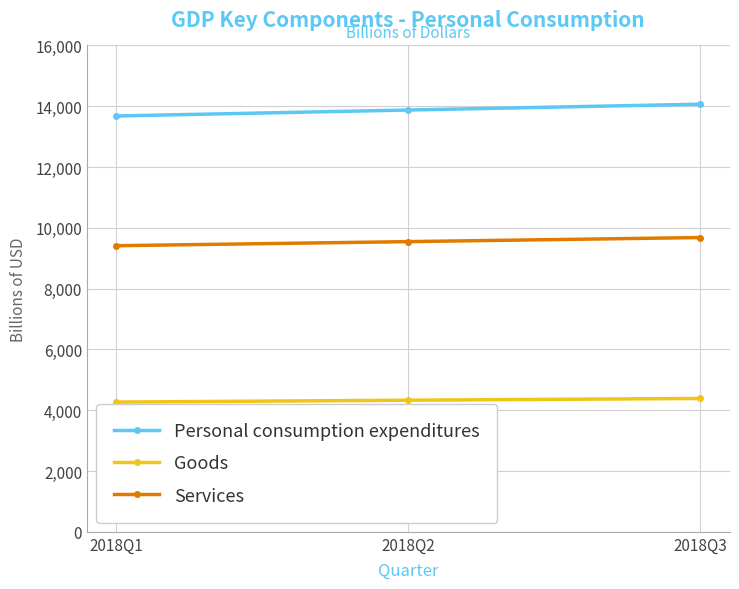

What is the approximate value of Personal consumption expenditures at 2018Q3?

14067.3